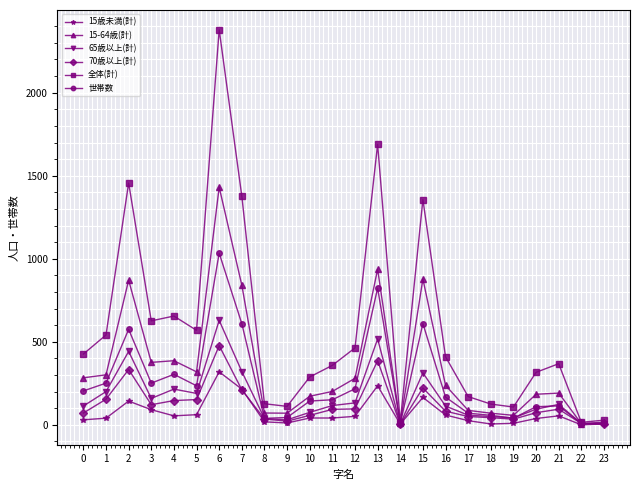

What is the difference between the 15-64歳(計) values at 13 and 11?

736